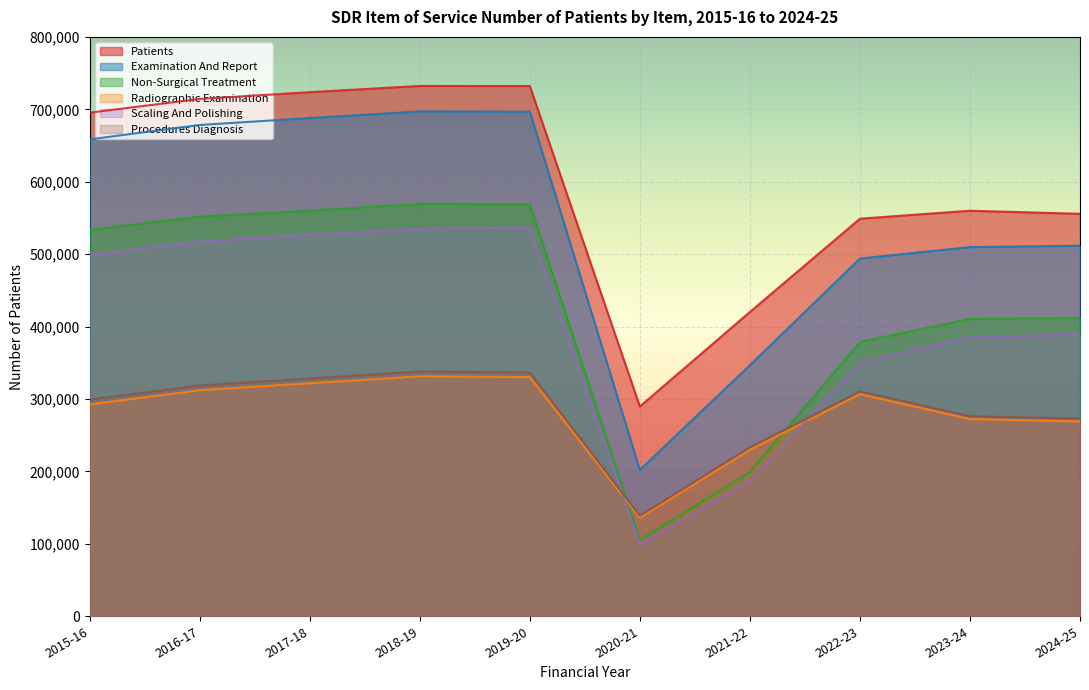

What position from the left is 2018-19?

4